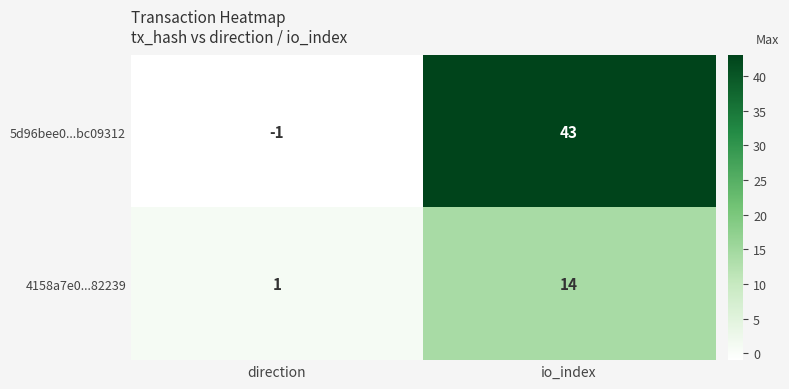

What is the spread (max minus min) of values at direction?

2